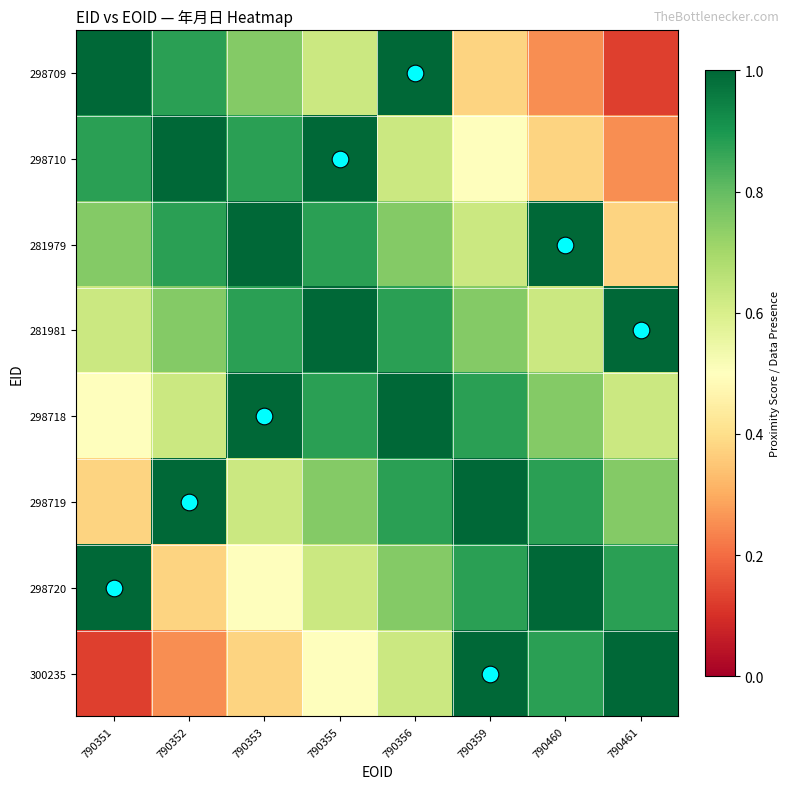

Reading left to right, list all the values displayed in this chart.

298709: 790351=1.0	790352=0.9	790353=0.8	790355=0.6	790356=1.0	790359=0.4	790460=0.2	790461=0.1
298710: 790351=0.9	790352=1.0	790353=0.9	790355=1.0	790356=0.6	790359=0.5	790460=0.4	790461=0.2
281979: 790351=0.8	790352=0.9	790353=1.0	790355=0.9	790356=0.8	790359=0.6	790460=1.0	790461=0.4
281981: 790351=0.6	790352=0.8	790353=0.9	790355=1.0	790356=0.9	790359=0.8	790460=0.6	790461=1.0
298718: 790351=0.5	790352=0.6	790353=1.0	790355=0.9	790356=1.0	790359=0.9	790460=0.8	790461=0.6
298719: 790351=0.4	790352=1.0	790353=0.6	790355=0.8	790356=0.9	790359=1.0	790460=0.9	790461=0.8
298720: 790351=1.0	790352=0.4	790353=0.5	790355=0.6	790356=0.8	790359=0.9	790460=1.0	790461=0.9
300235: 790351=0.1	790352=0.2	790353=0.4	790355=0.5	790356=0.6	790359=1.0	790460=0.9	790461=1.0